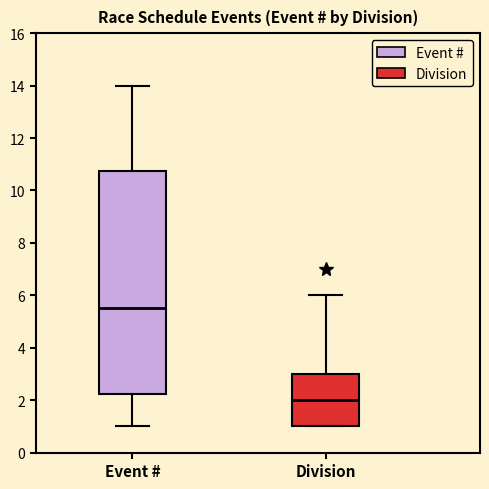

Reading left to right, transcribe this box plot: for each box, give where its median line is, the range the box spans, and where its two whiskers end, as read against the y-axis. The values are not printed on the chart, so give them approximately, as read against the axis.

Event #: median 5.6, box 2.2 to 10.8, whiskers 1.0 to 14.0
Division: median 2.0, box 1.0 to 3.0, whiskers 1.0 to 6.0